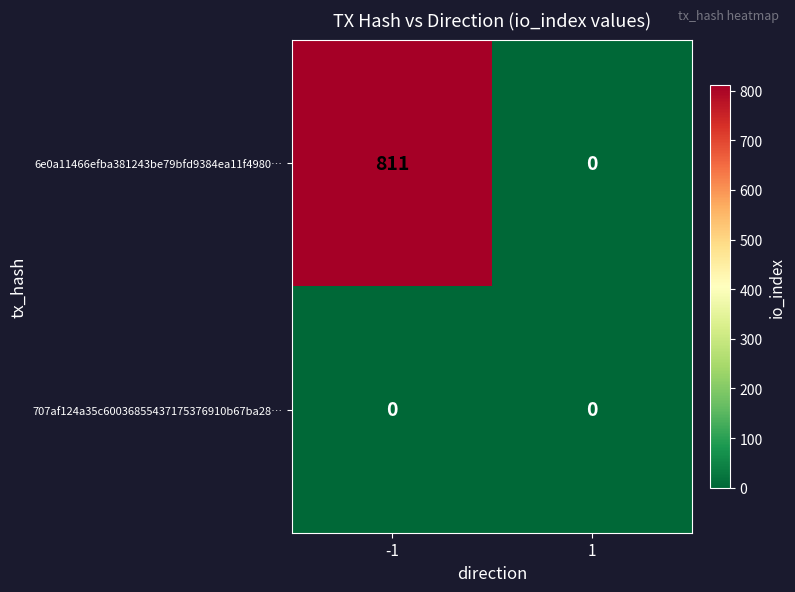

Which series changed the most between -1 and 1?

6e0a11466efba381243be79bfd9384ea11f4980…